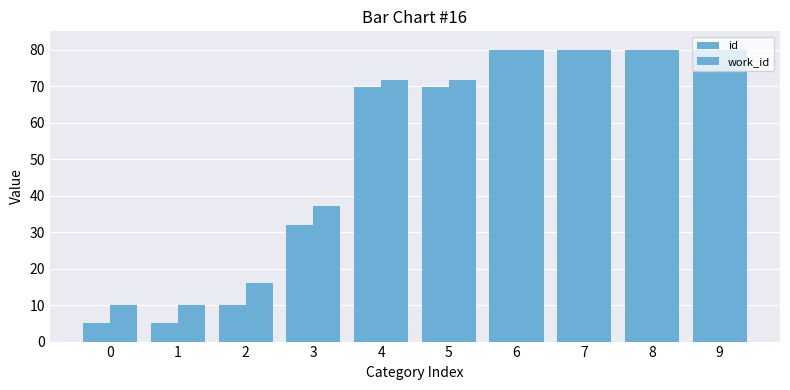

Does the chart contain stacked bars?

No